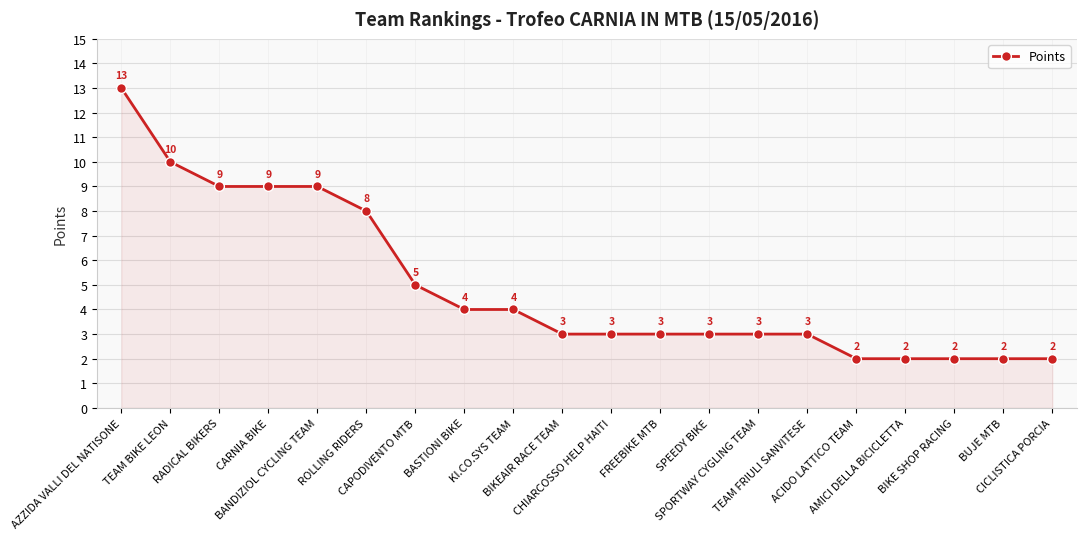

What is the greatest value displayed?

13